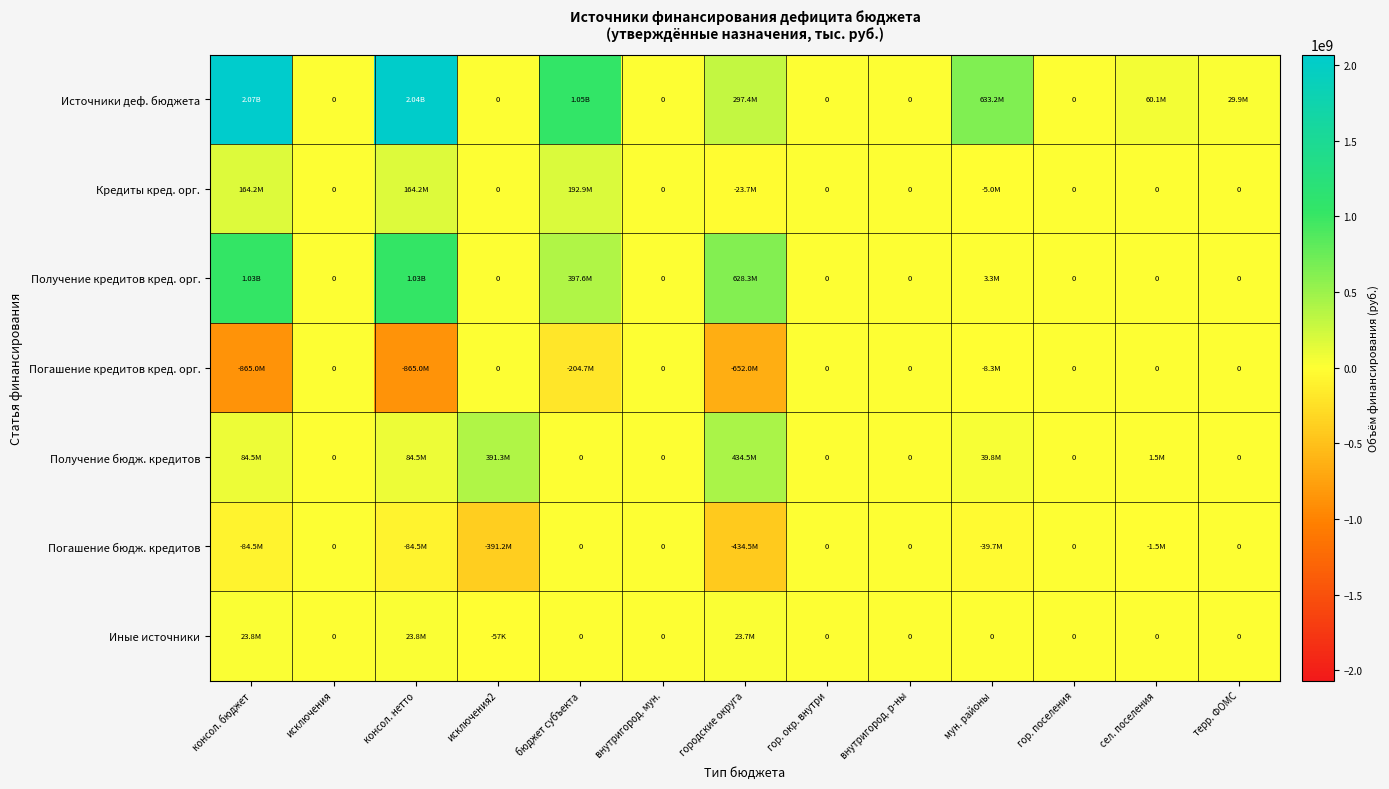

Rank the series by their maximum value, from highest to lowest.

Источники деф. бюджета, Получение кредитов кред. орг., Получение бюдж. кредитов, Кредиты кред. орг., Иные источники, Погашение кредитов кред. орг., Погашение бюдж. кредитов